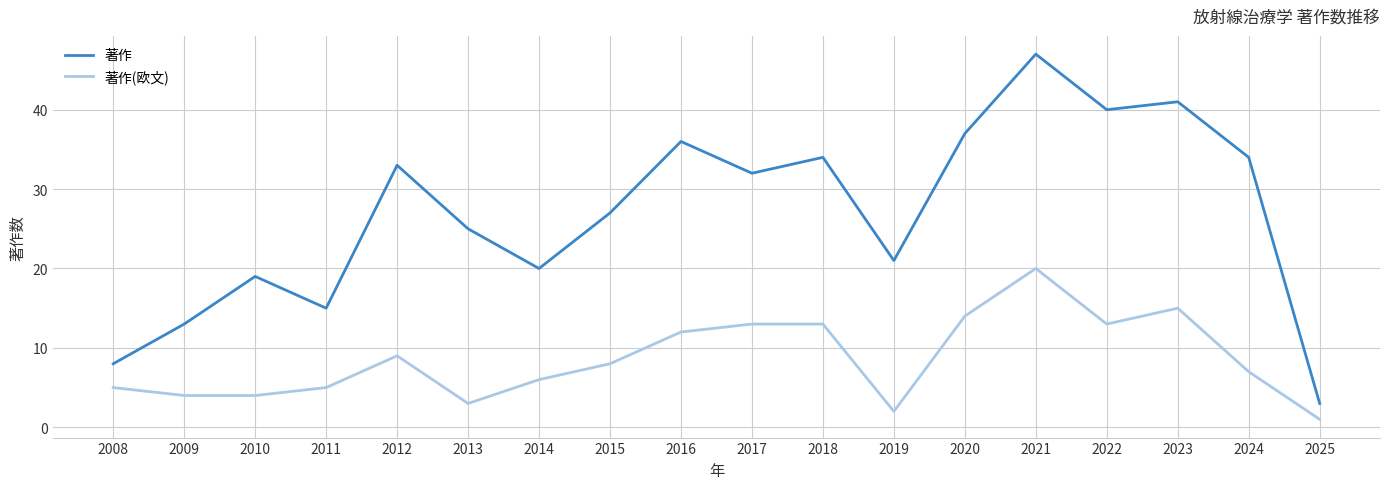

True or false: 著作(欧文) and 著作 cross at least once.

False